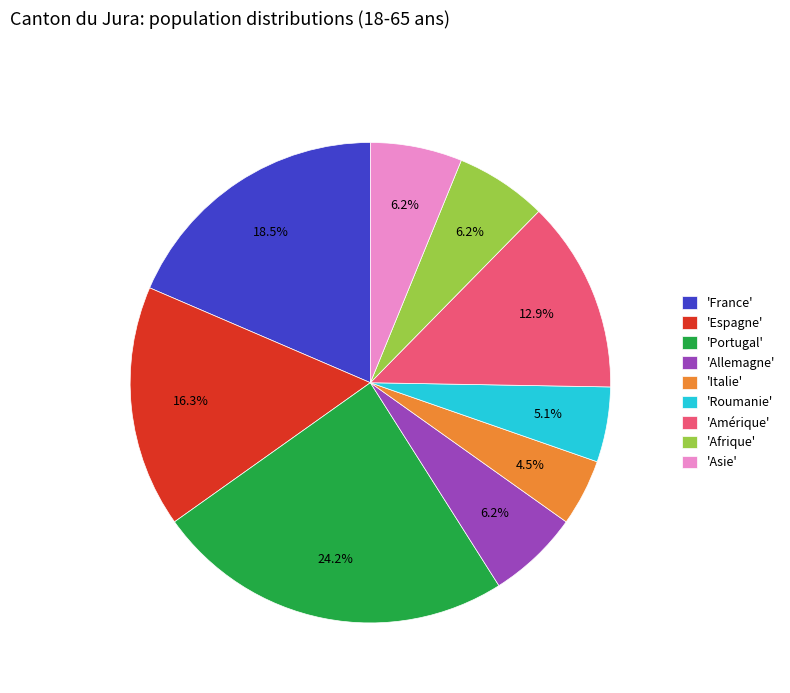

Combined, do 'Espagne' and 'Italie' account for over 50%?

No